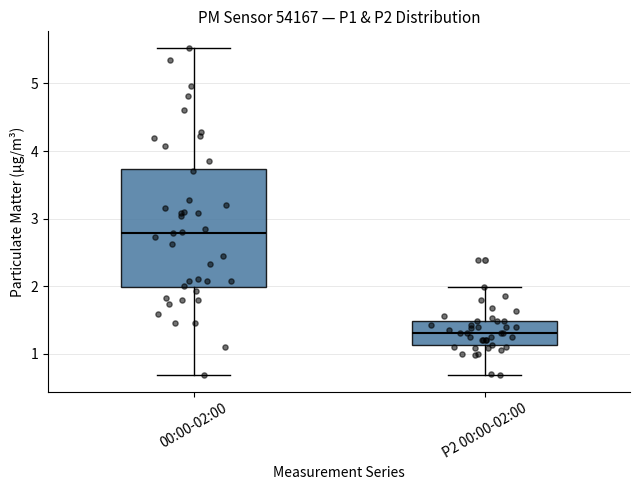

Reading left to right, transcribe this box plot: for each box, give where its median line is, the range the box spans, and where its two whiskers end, as read against the y-axis. The values are not printed on the chart, so give them approximately, as read against the axis.

00:00-02:00: median 2.8, box 2.0 to 3.7, whiskers 0.7 to 5.5
P2 00:00-02:00: median 1.3, box 1.1 to 1.5, whiskers 0.7 to 2.0